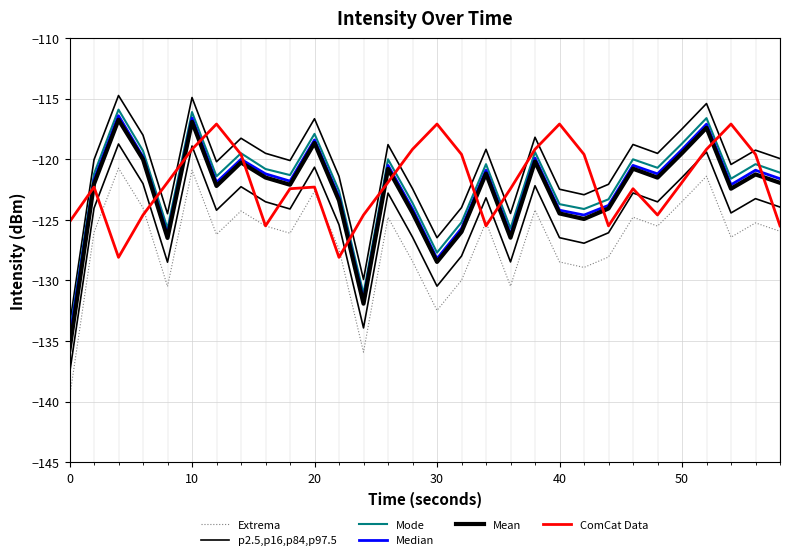

What is the difference between the maximum and minimum values in the ComCat Data series?

11.0